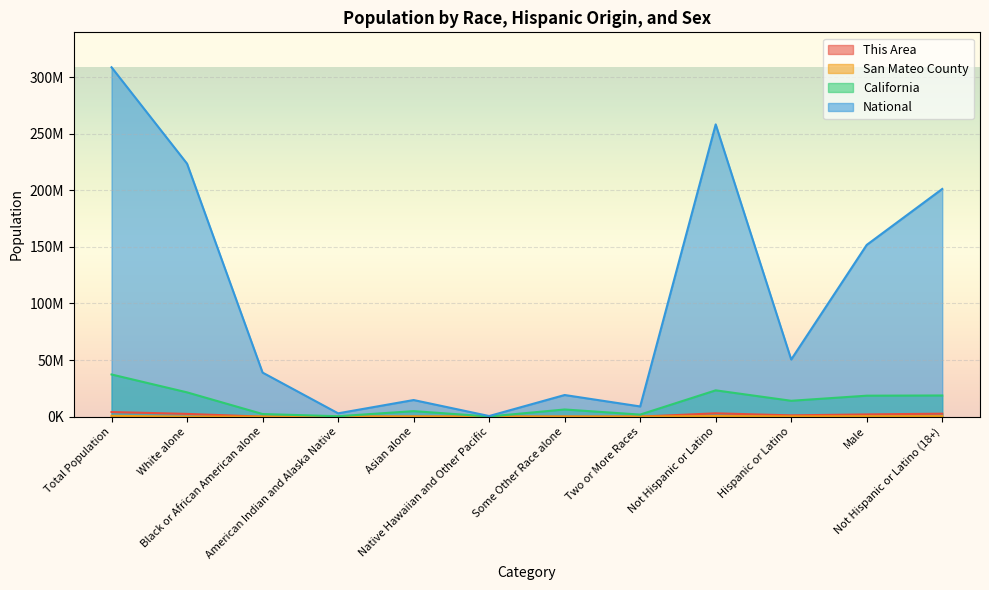

At which label does San Mateo County reach its peak?

Total Population